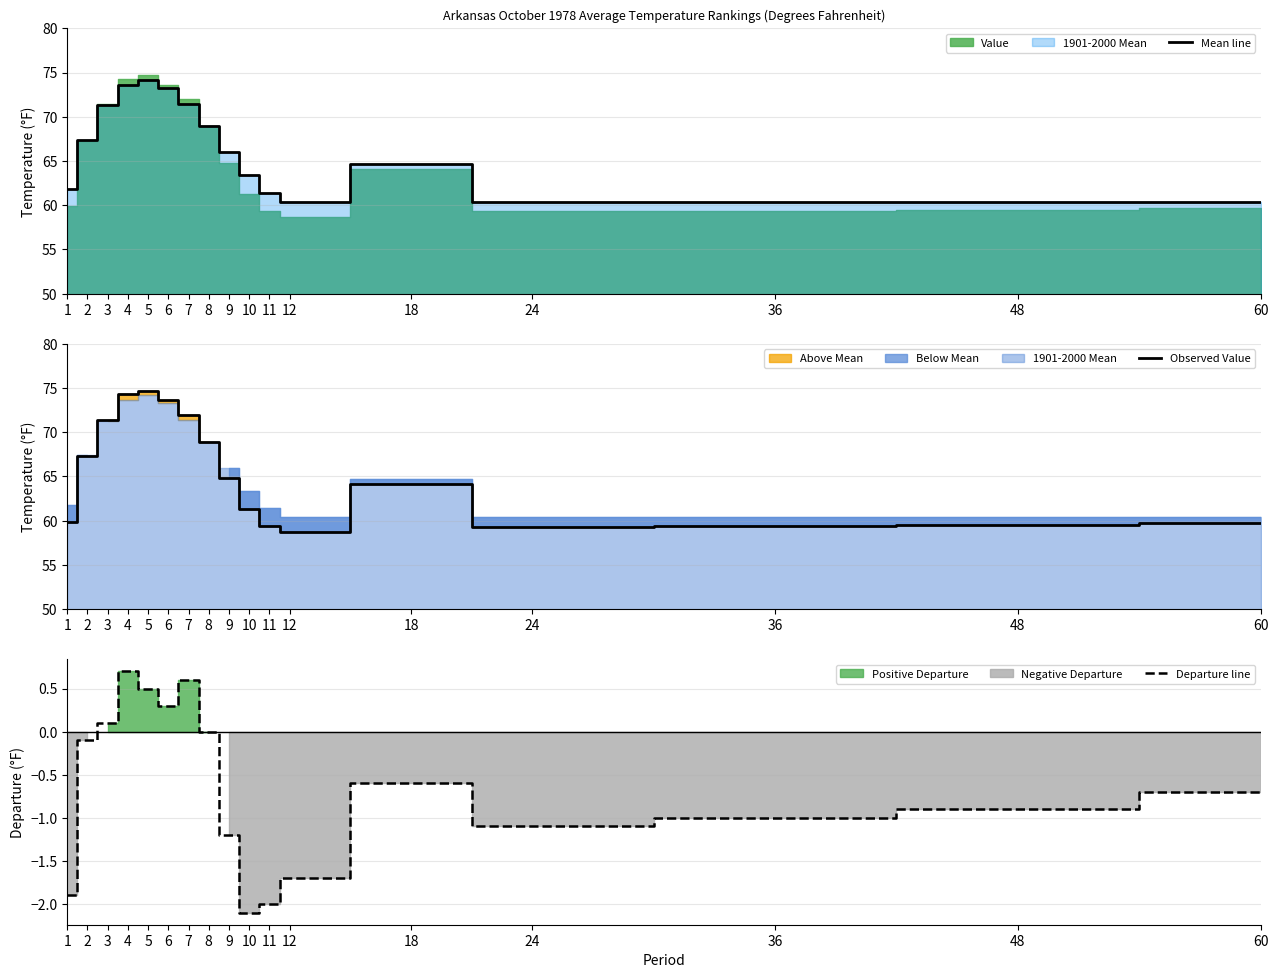

How many intersections are there between Mean line and Observed Value?

1